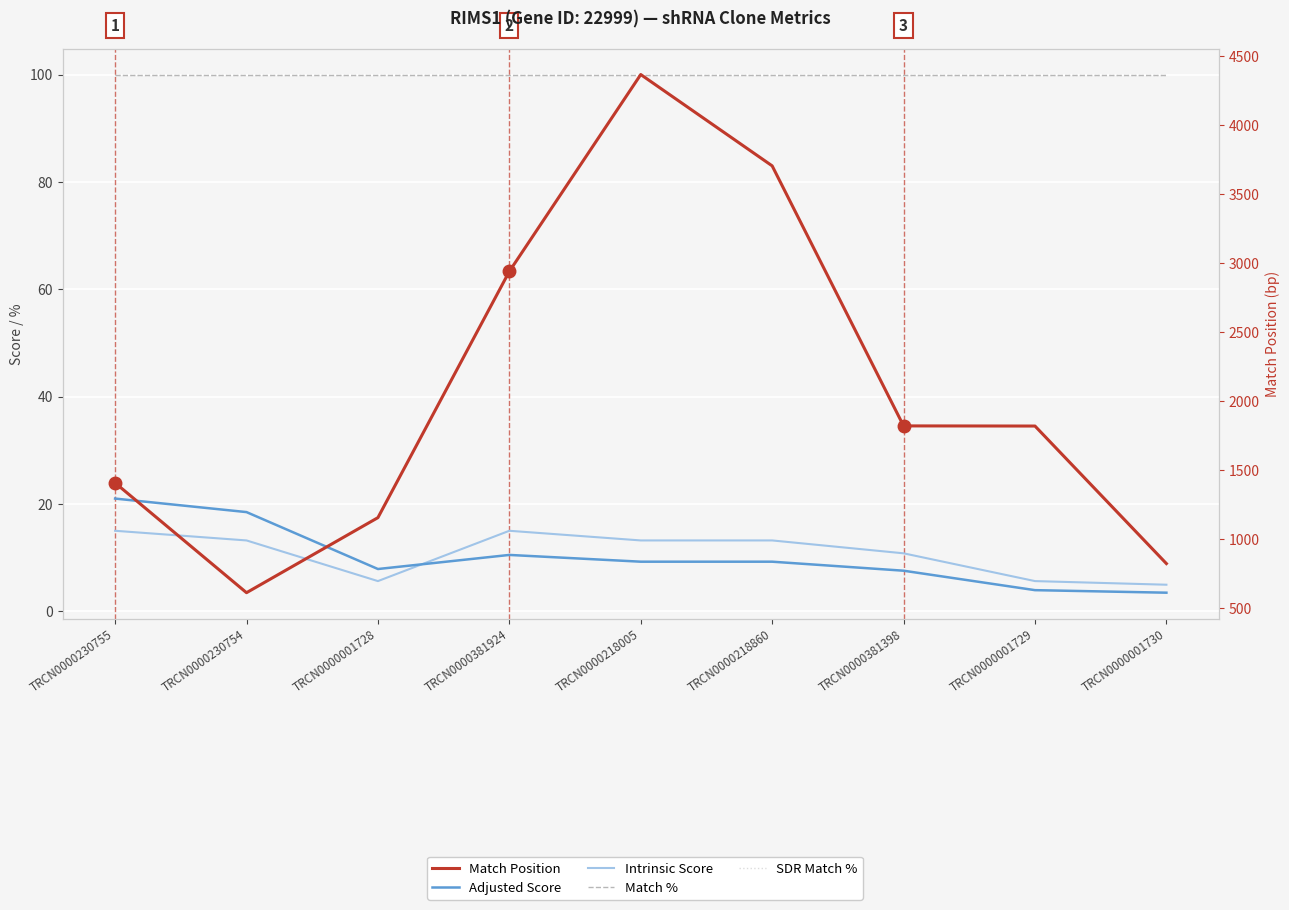

Reading left to right, extract all data points from this chart.

Adjusted Score: TRCN0000230755=21.0	TRCN0000230754=18.5	TRCN0000001728=7.9	TRCN0000381924=10.5	TRCN0000218005=9.2	TRCN0000218860=9.2	TRCN0000381398=7.6	TRCN0000001729=3.9	TRCN0000001730=3.5
Intrinsic Score: TRCN0000230755=15.0	TRCN0000230754=13.2	TRCN0000001728=5.6	TRCN0000381924=15.0	TRCN0000218005=13.2	TRCN0000218860=13.2	TRCN0000381398=10.8	TRCN0000001729=5.6	TRCN0000001730=5.0
Match %: TRCN0000230755=100.0	TRCN0000230754=100.0	TRCN0000001728=100.0	TRCN0000381924=100.0	TRCN0000218005=100.0	TRCN0000218860=100.0	TRCN0000381398=100.0	TRCN0000001729=100.0	TRCN0000001730=100.0
SDR Match %: TRCN0000230755=100.0	TRCN0000230754=100.0	TRCN0000001728=100.0	TRCN0000381924=100.0	TRCN0000218005=100.0	TRCN0000218860=100.0	TRCN0000381398=100.0	TRCN0000001729=100.0	TRCN0000001730=100.0
Match Position: TRCN0000230755=1406.0	TRCN0000230754=610.0	TRCN0000001728=1154.0	TRCN0000381924=2939.0	TRCN0000218005=4366.0	TRCN0000218860=3704.0	TRCN0000381398=1819.0	TRCN0000001729=1818.0	TRCN0000001730=821.0